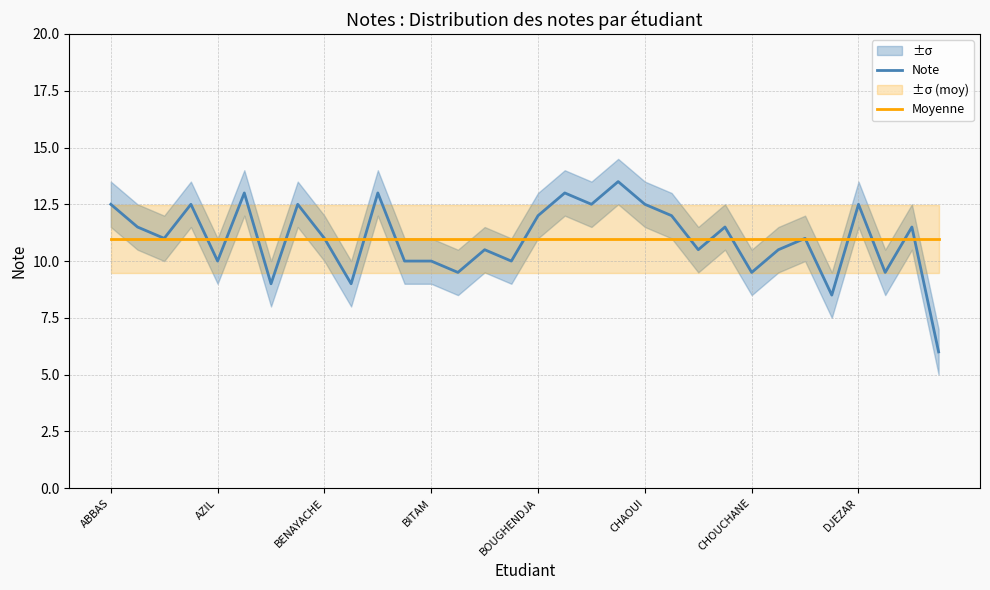

Is it true that Moyenne equals 11.0 at CHOUCHANE?

True